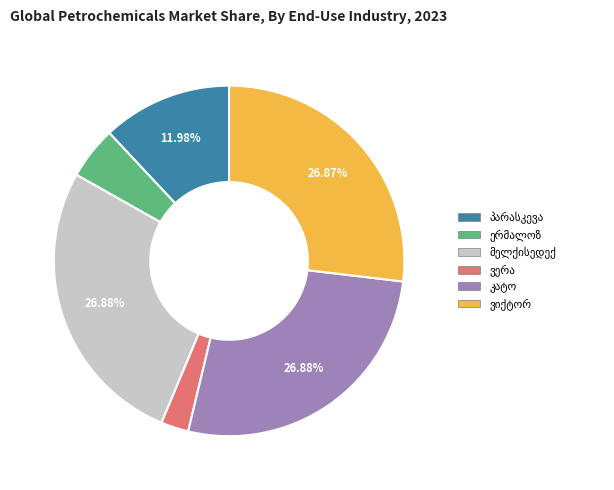

Is there a majority slice in this chart?

No